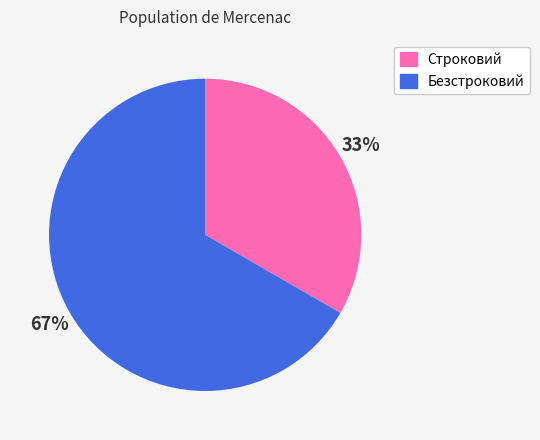

Count the number of slices in the pie.

2